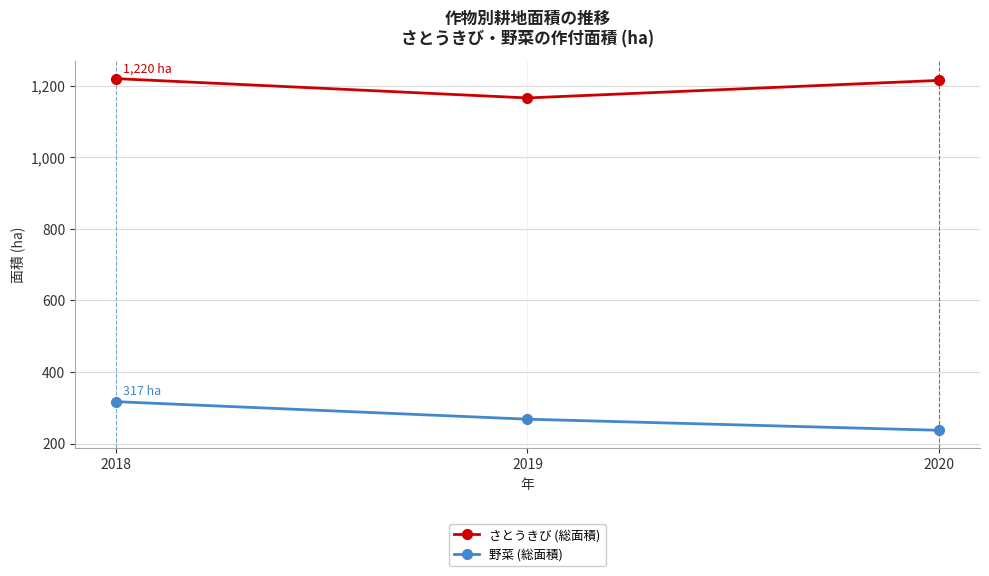

True or false: 野菜 (総面積) has a value of 173 at 2019.

False